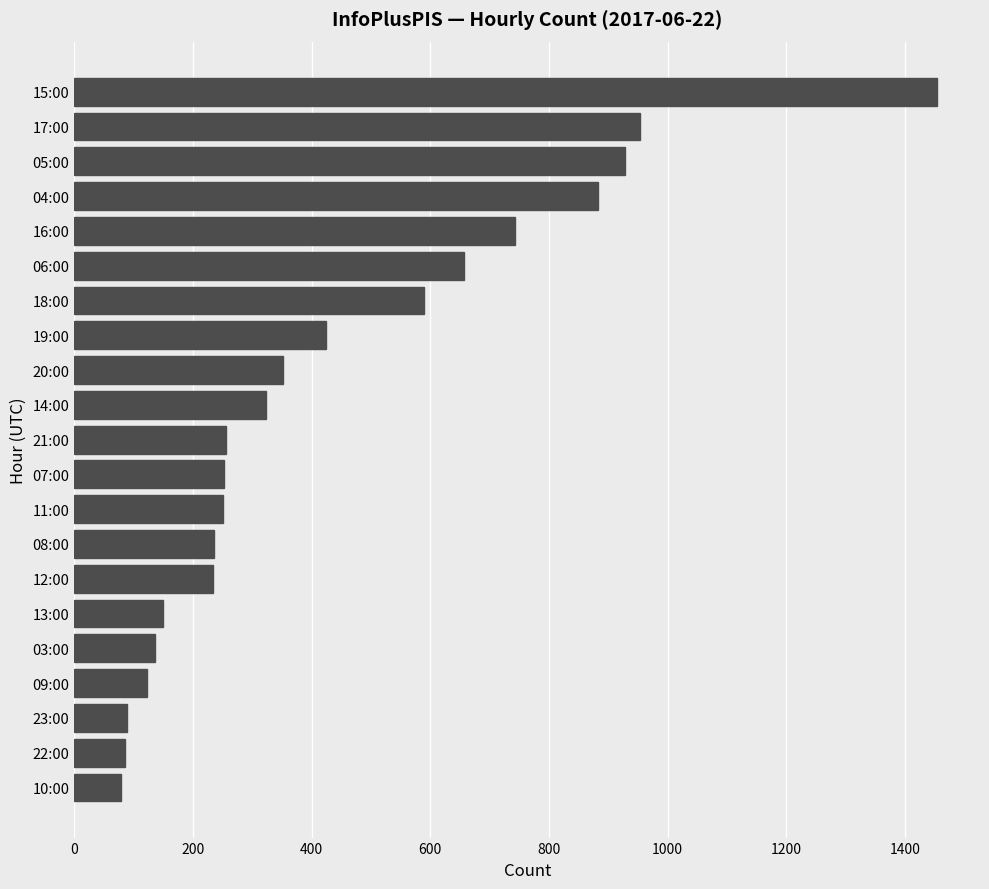

How many distinct data groups are displayed?

1